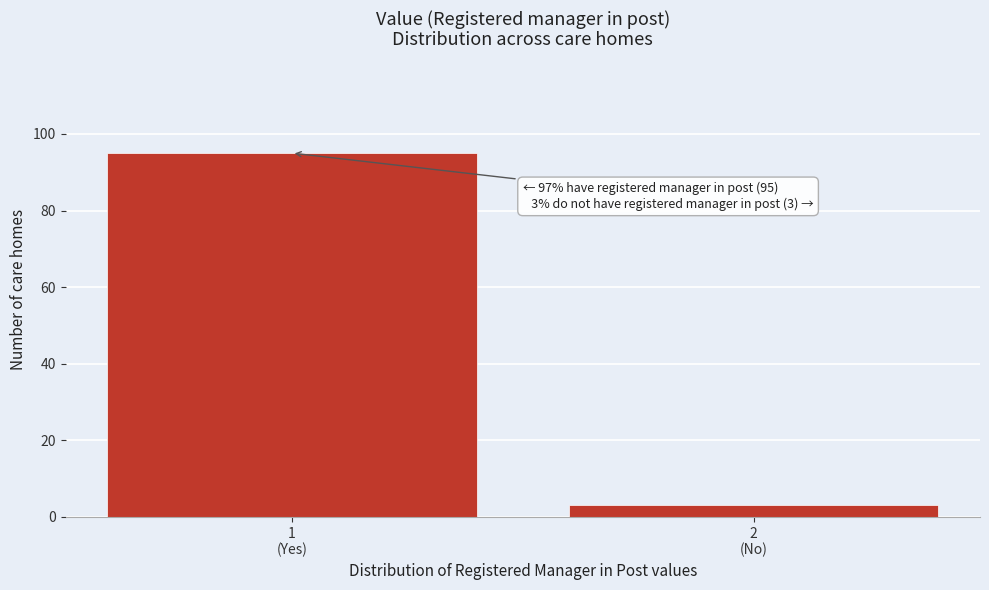

Reading left to right, list all the values displayed in this chart.

95	3